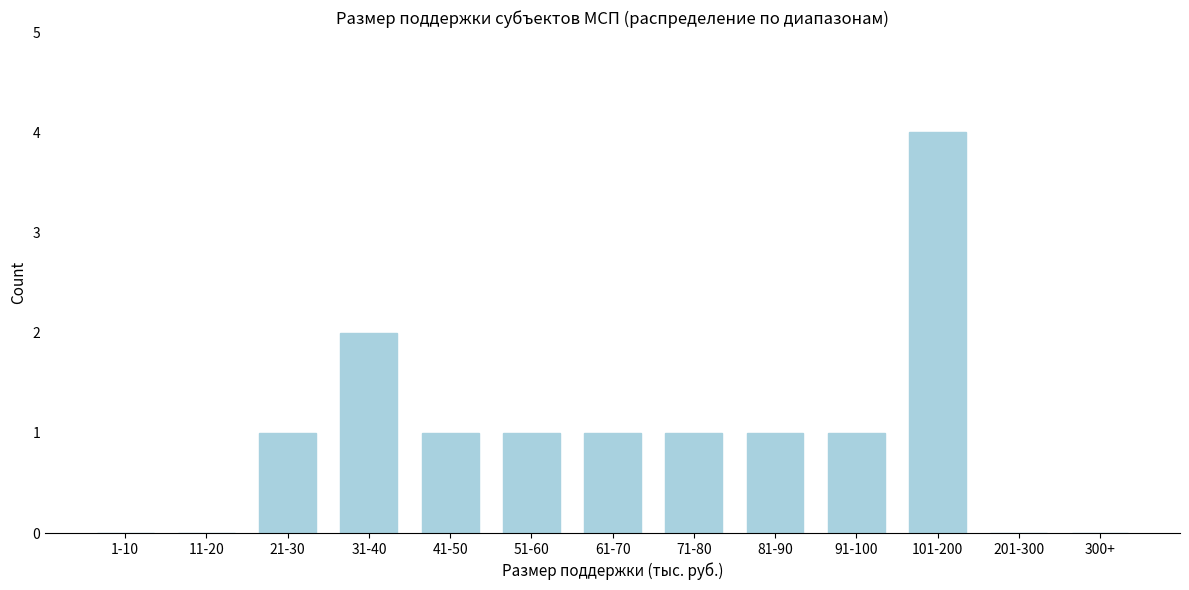

Reading left to right, what are all the values shown in this chart?

1-10=0	11-20=0	21-30=1	31-40=2	41-50=1	51-60=1	61-70=1	71-80=1	81-90=1	91-100=1	101-200=4	201-300=0	300+=0